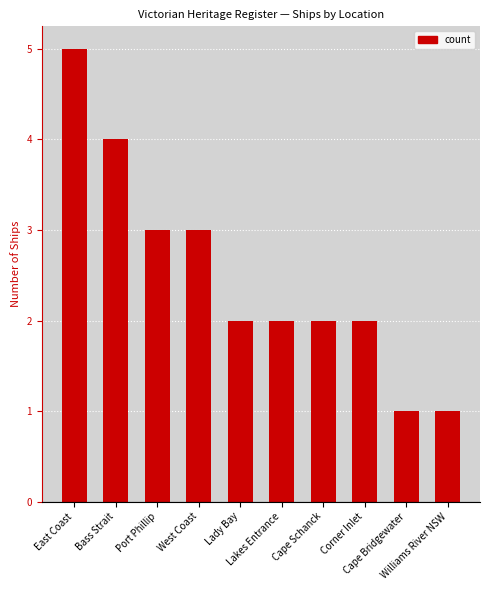

What is the difference between the maximum and minimum values?

4